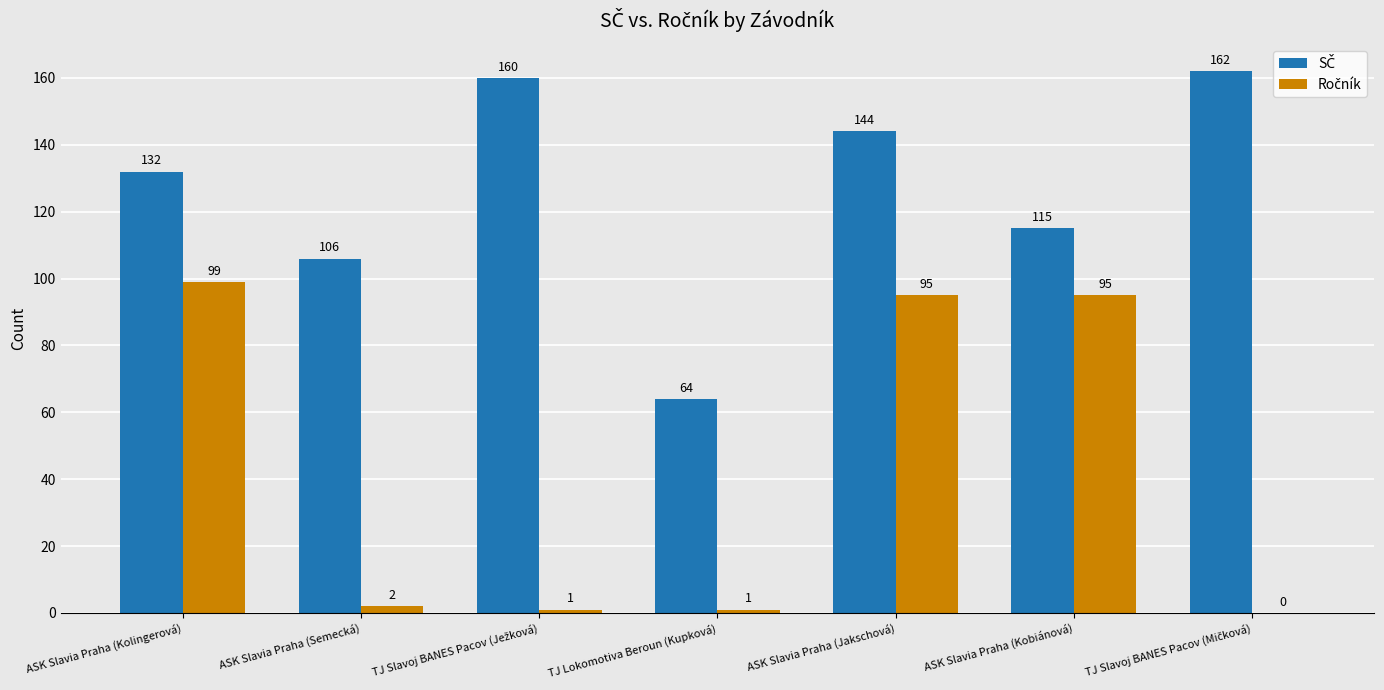

What is the total value across all series at ASK Slavia Praha (Semecká)?

108